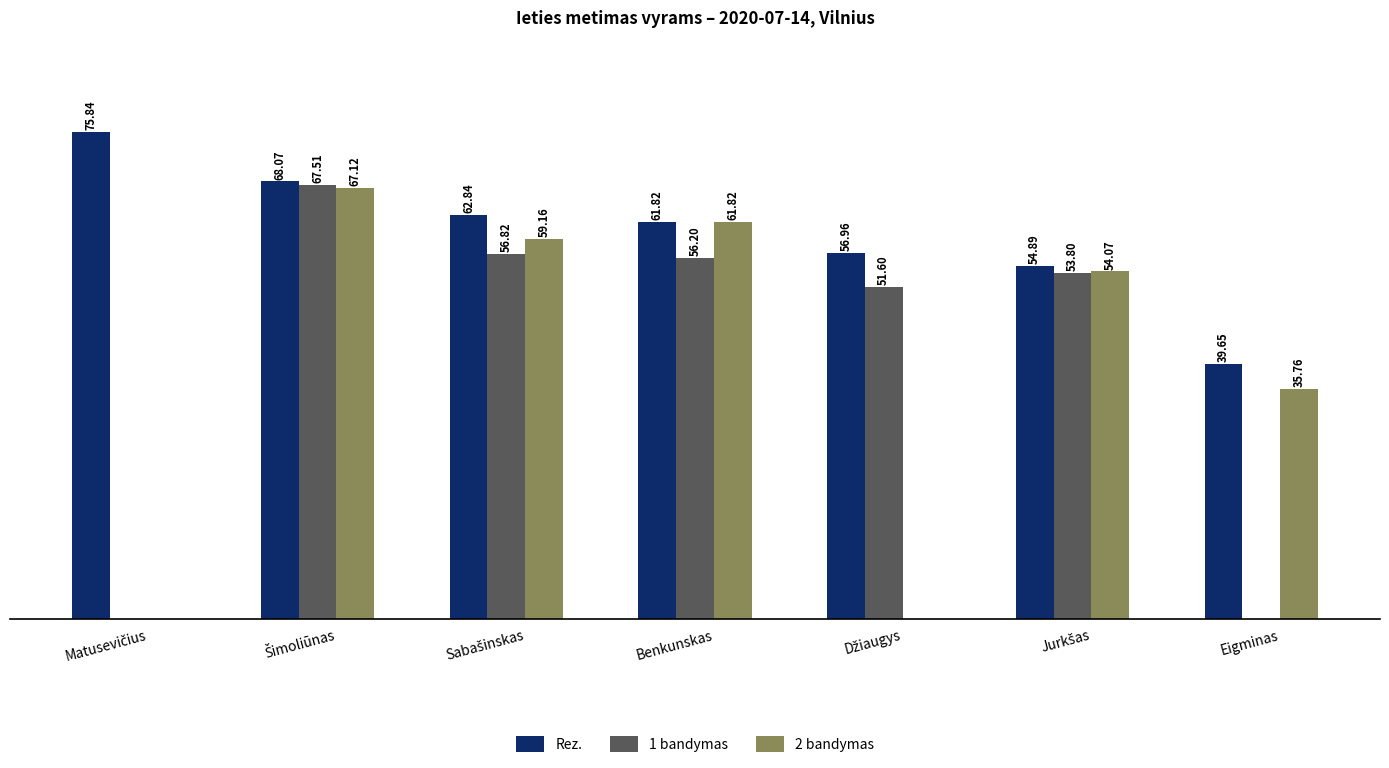

Which series has the largest total across all categories?

Rez.